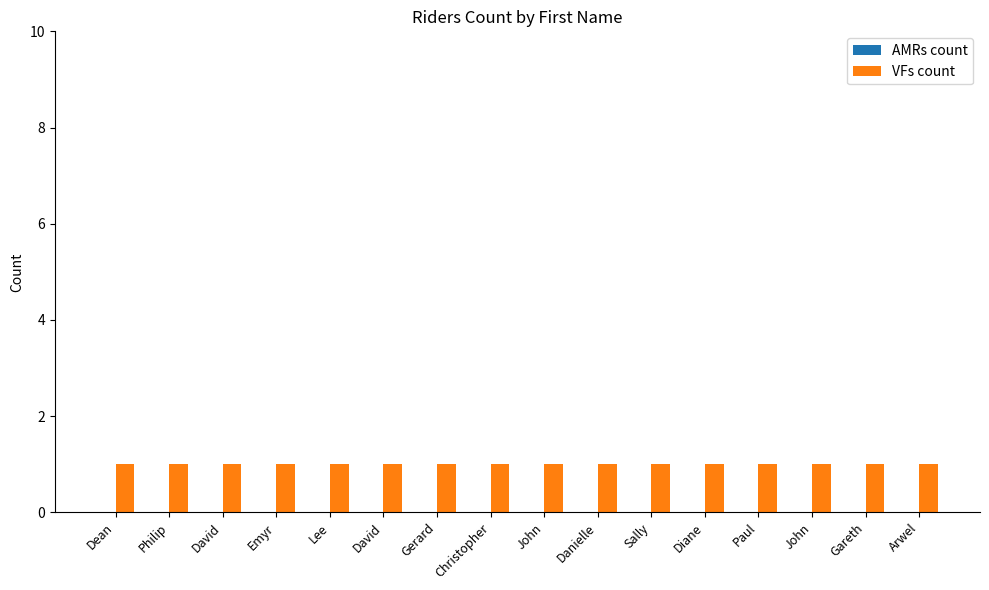

Where is AMRs count nearest to the value 0?

Dean